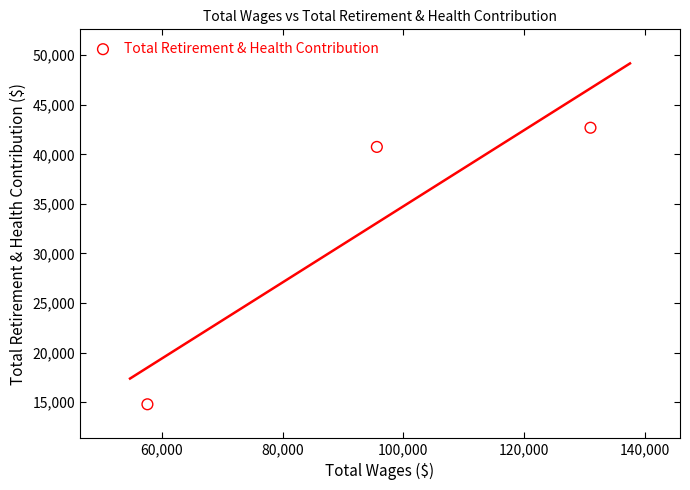

What Y value in the scatter plot is closest to 28737?

40752